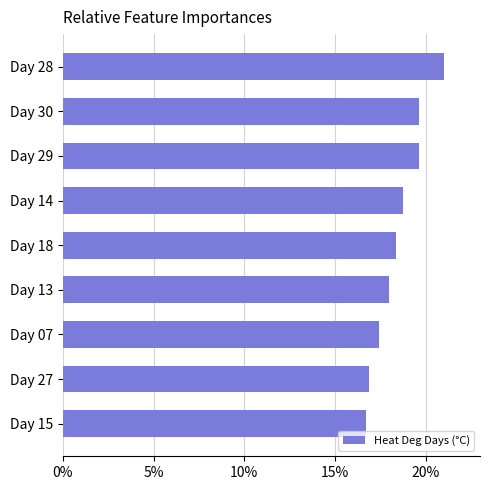

Which category has the highest value across all series?

Day 28